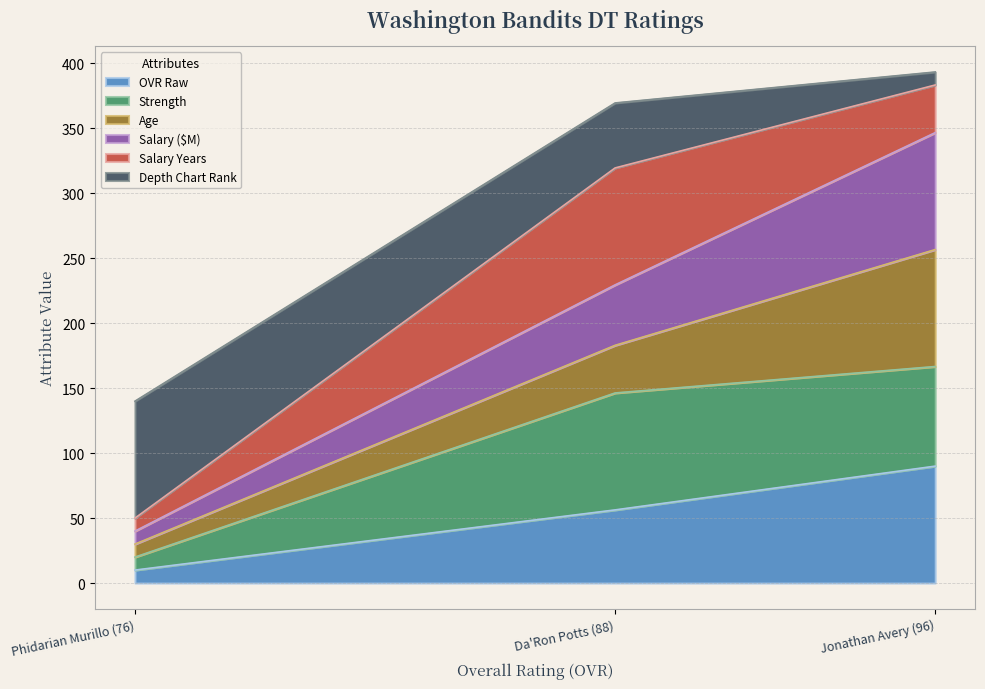

At which category is the sum across all series the highest?

Jonathan Avery (96)